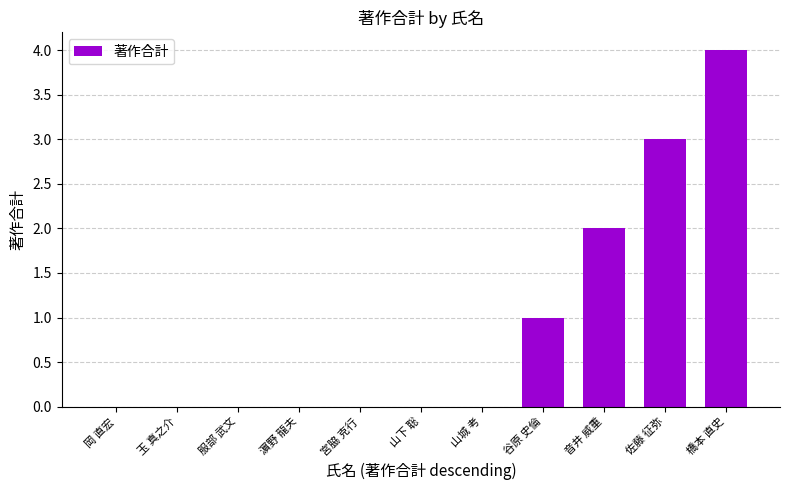

What is the difference between the values at 谷原 史倫 and 宮脇 克行?

1